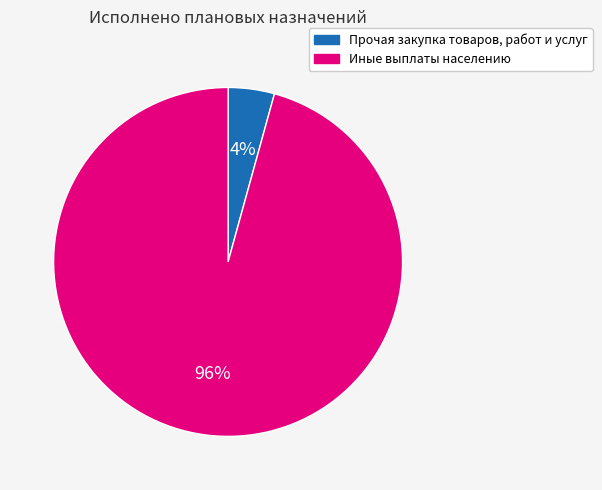

Which category has the biggest portion of the pie?

Иные выплаты населению